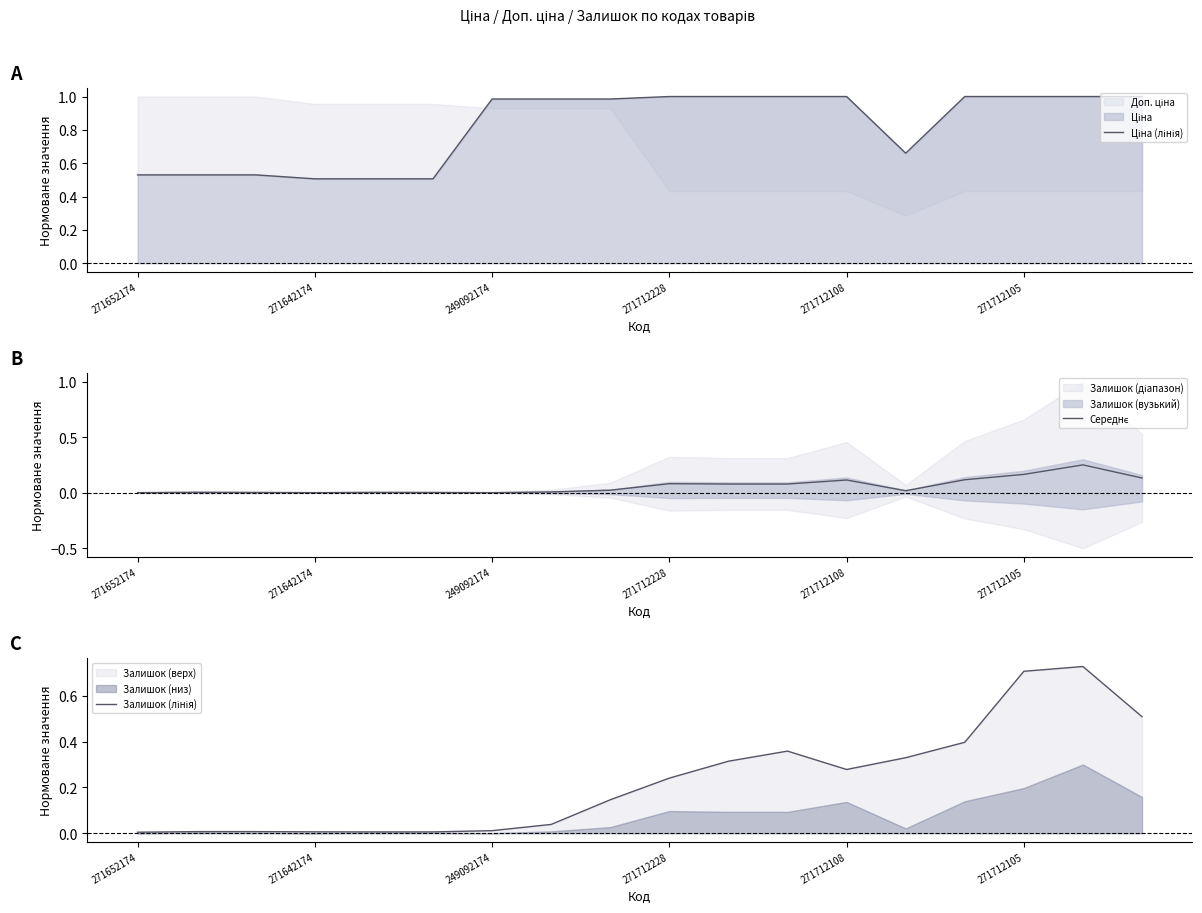

Is the value of Ціна (лінія) at 13 greater than the value of Середнє at 14?

Yes